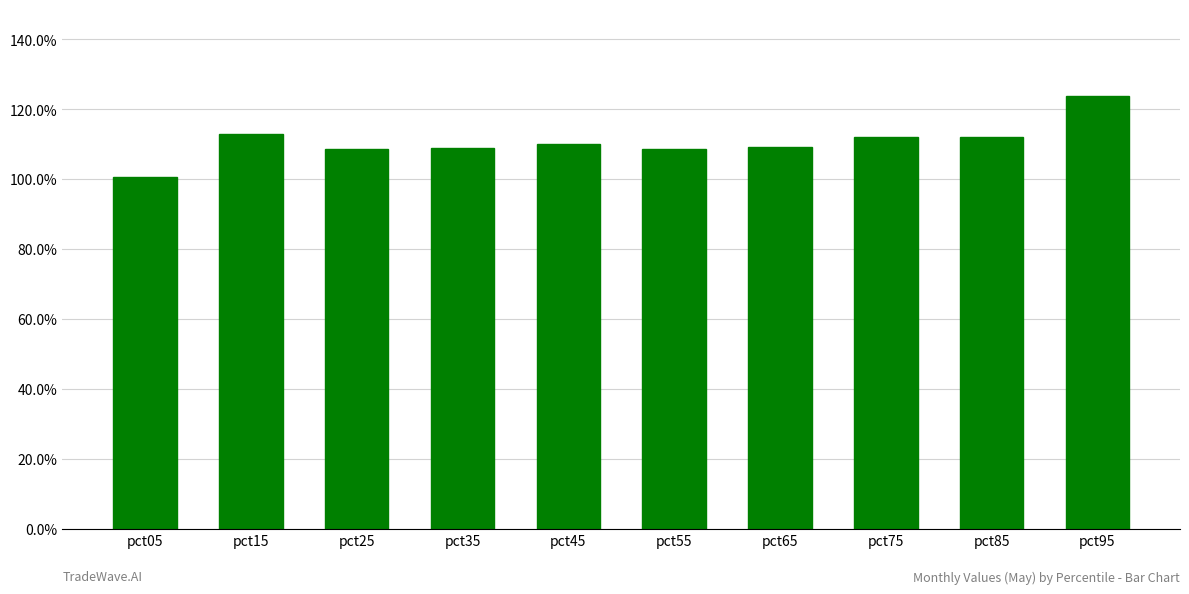

List the labels in order of value, smallest first.

pct05, pct25, pct55, pct35, pct65, pct45, pct85, pct75, pct15, pct95